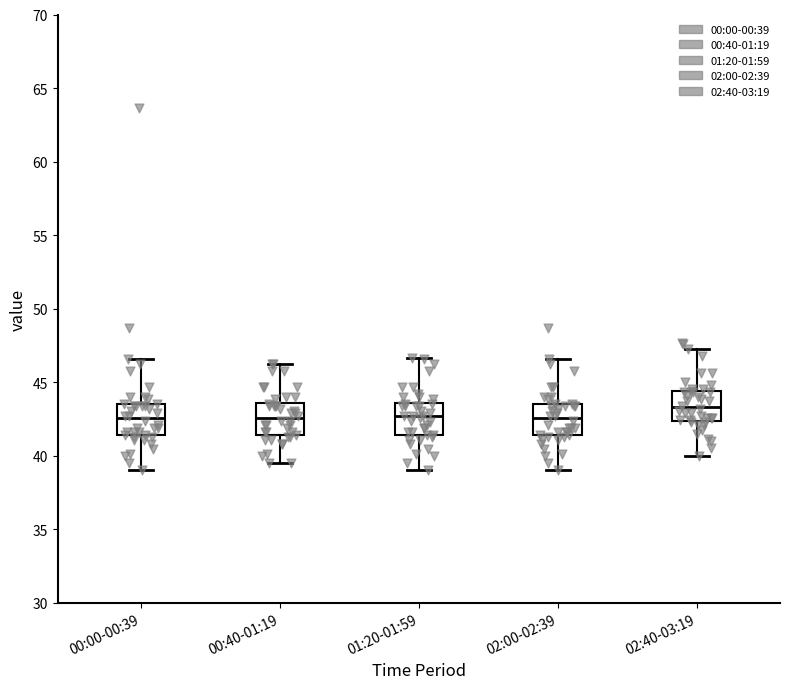

Reading left to right, read every box against the y-axis: the position of its median line, the range the box covers, and the ends of its whiskers. The values are not printed on the chart, so give them approximately, as read against the axis.

00:00-00:39: median 42.5, box 41.5 to 43.5, whiskers 39.0 to 46.5
00:40-01:19: median 42.5, box 41.5 to 43.5, whiskers 39.5 to 46.5
01:20-01:59: median 42.5, box 41.5 to 43.5, whiskers 39.0 to 46.5
02:00-02:39: median 42.5, box 41.5 to 43.5, whiskers 39.0 to 46.5
02:40-03:19: median 43.5, box 42.5 to 44.5, whiskers 40.0 to 47.5